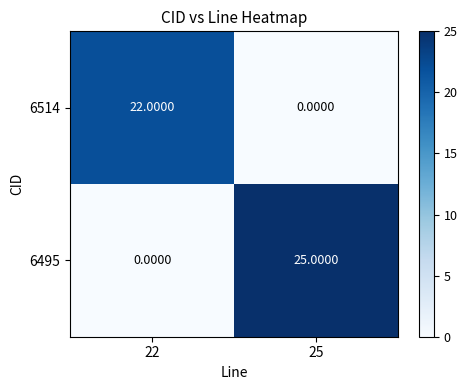

What is the difference between the highest and lowest values at 22?

22